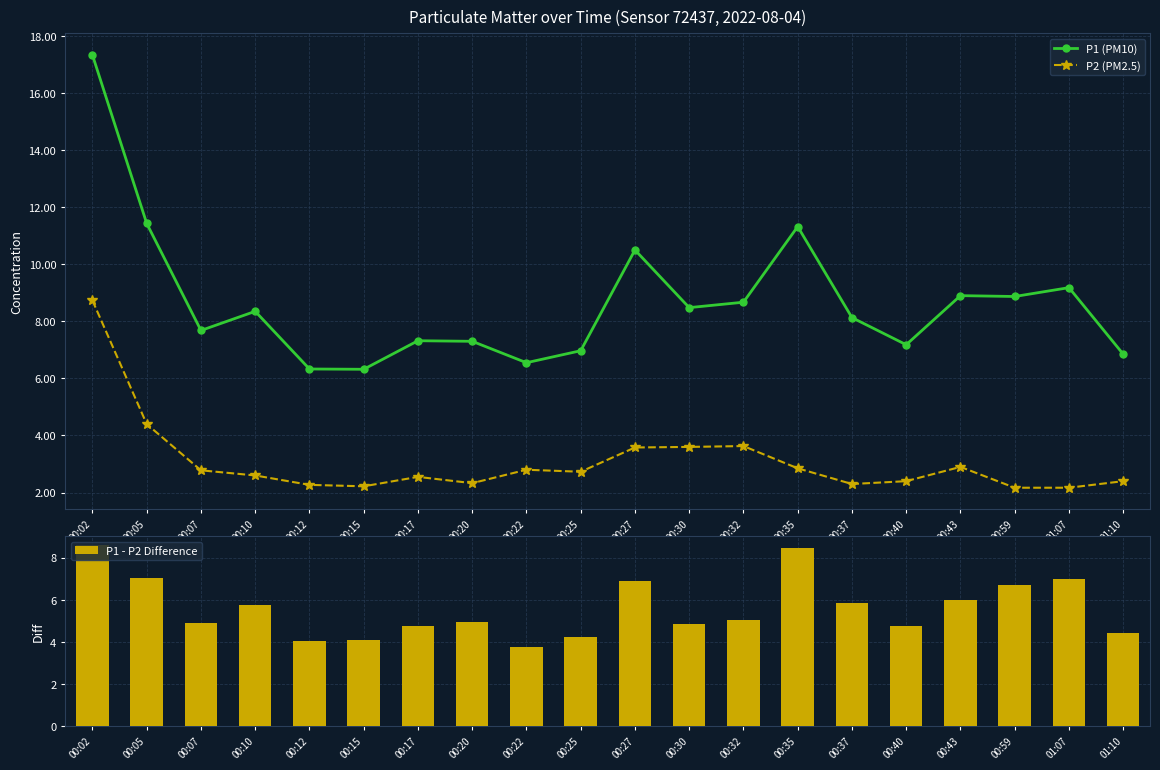

Is the value of P1 - P2 Difference at 00:35 greater than the value of P1 (PM10) at 00:27?

No